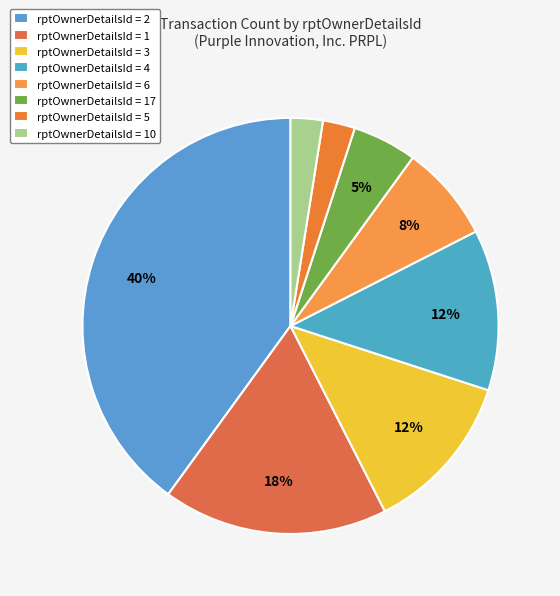

How many slices are in this pie chart?

8